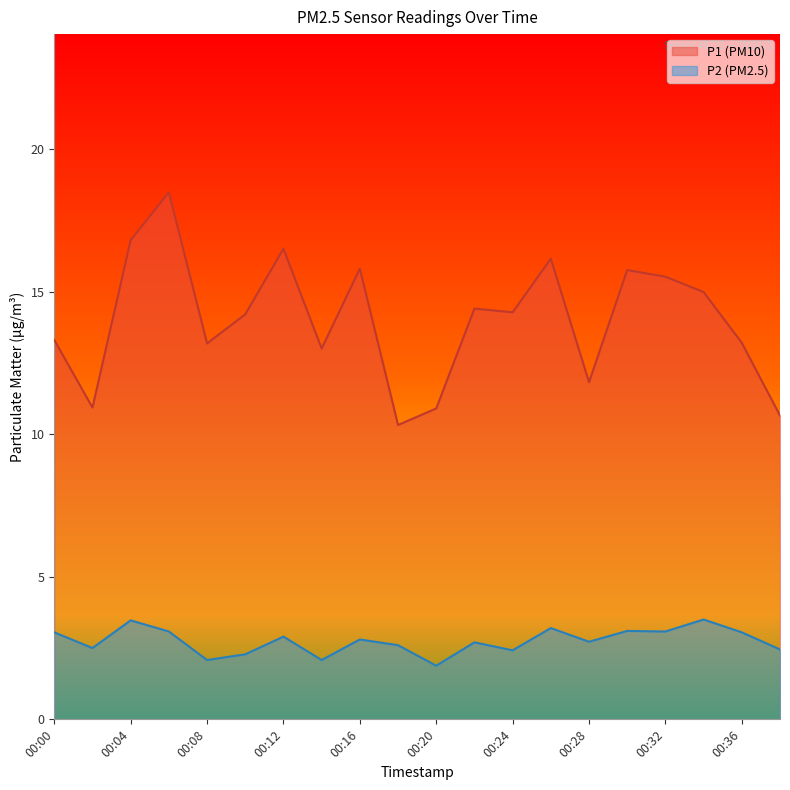

What is the sum of the P1 values at 00:26 and 00:12?

32.6